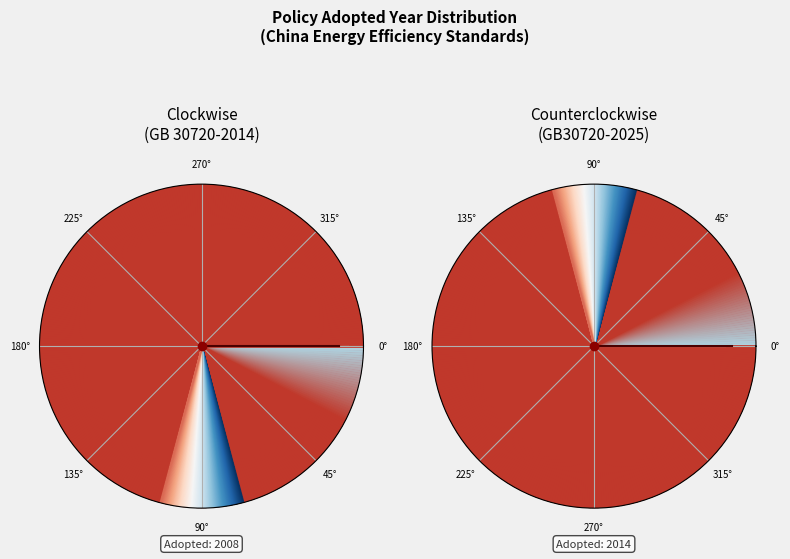

To the nearest percent, what portion does GB30720-2025 (Steam Cookers, LPG Stoves) represent?

50%